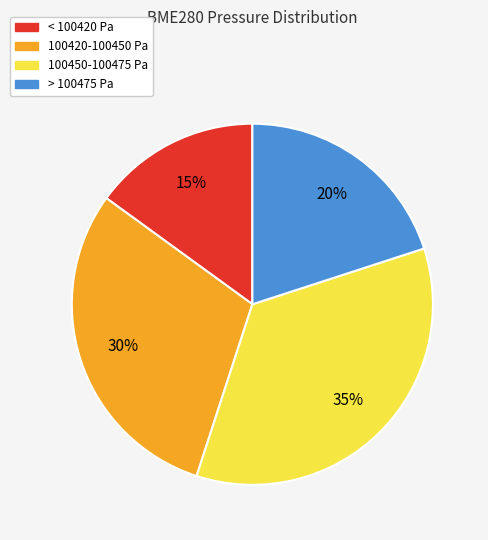

To the nearest percent, what is the difference between the largest and smallest slice percentages?

20%